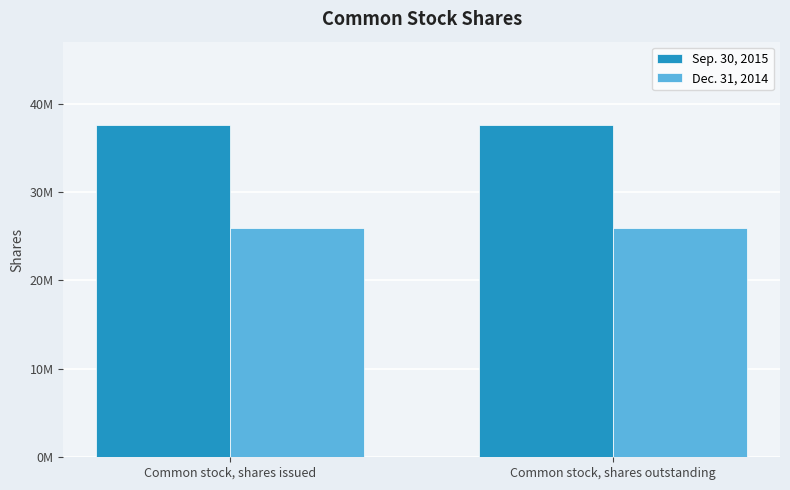

What are all the series names shown in the legend?

Sep. 30, 2015, Dec. 31, 2014